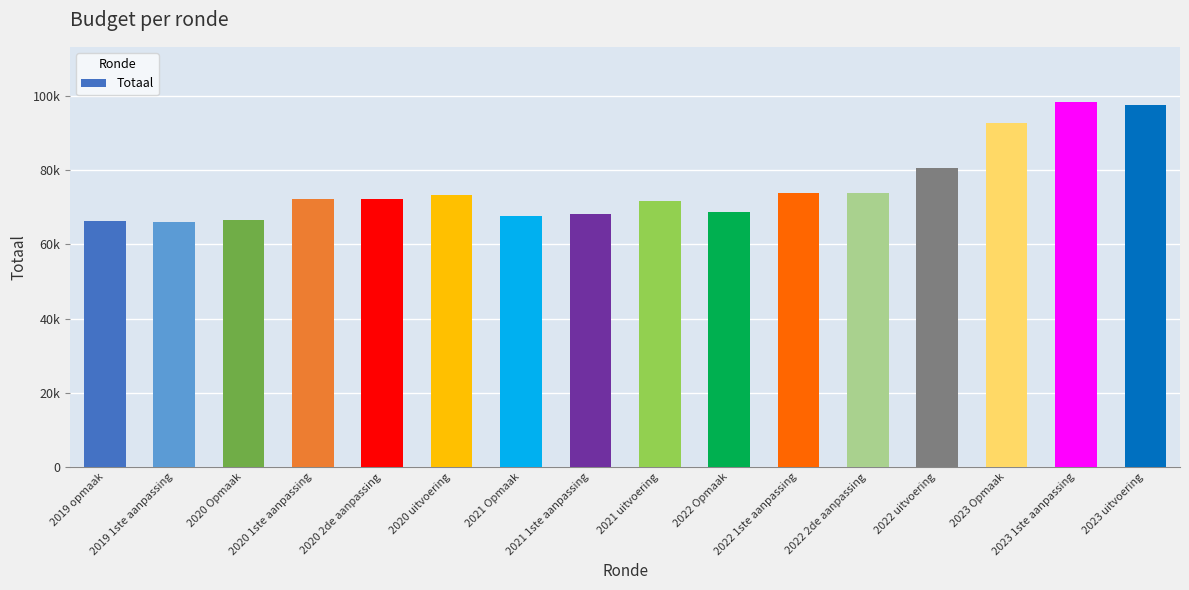

Reading right to left, list all the values displayed in this chart.

97581	98413	92714	80431	73851	73851	68574	71641	68195	67721	73395	72105	72105	66506	65949	66204